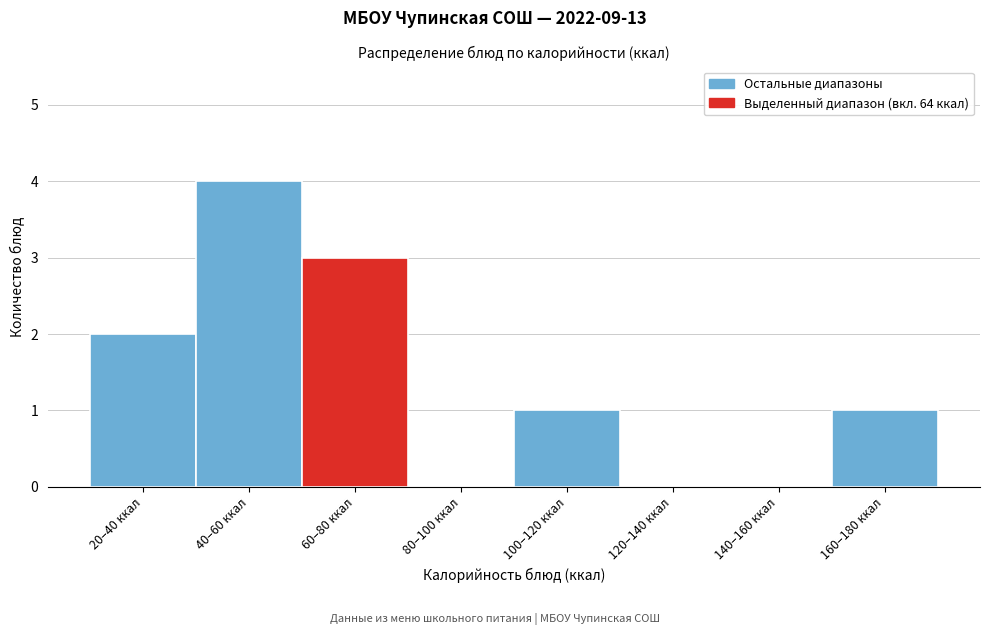

Reading left to right, extract all data points from this chart.

20–40 ккал=2	40–60 ккал=4	60–80 ккал=3	80–100 ккал=0	100–120 ккал=1	120–140 ккал=0	140–160 ккал=0	160–180 ккал=1